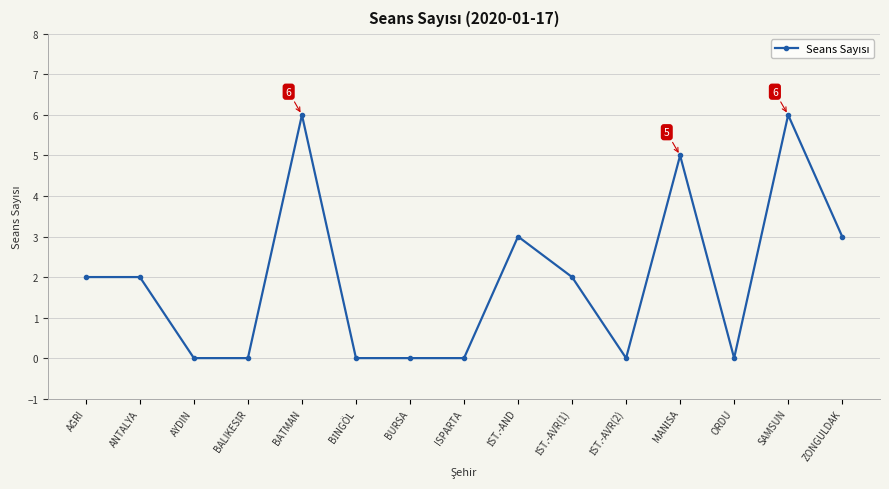

How many categories are shown in the chart?

15